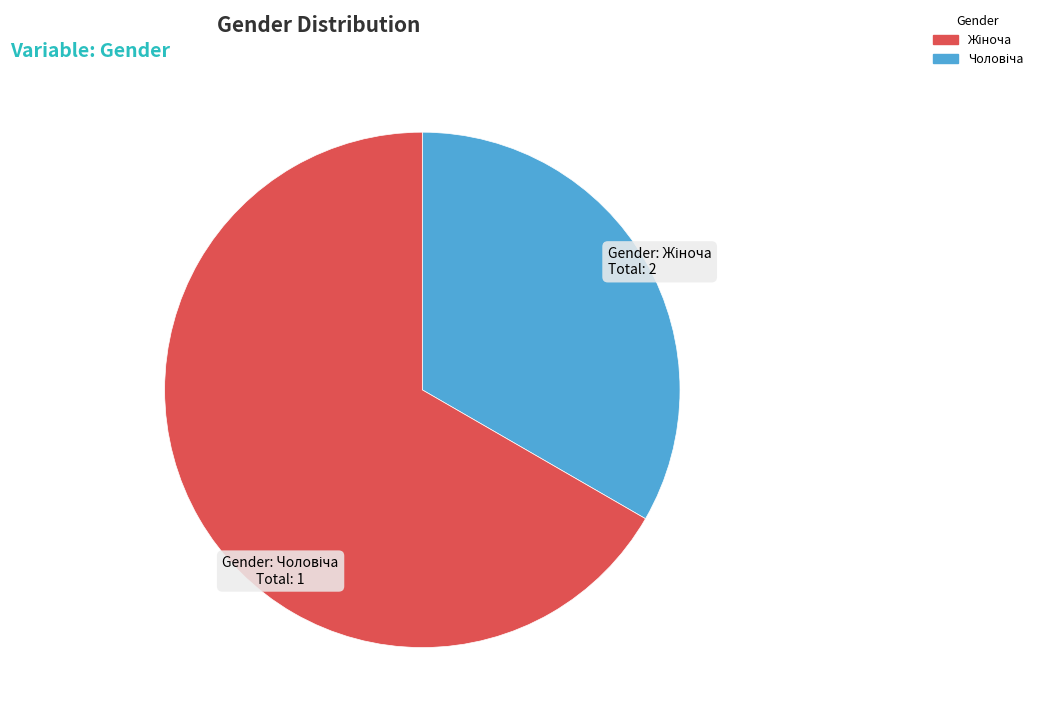

Is there any slice that represents more than half of the pie?

Yes